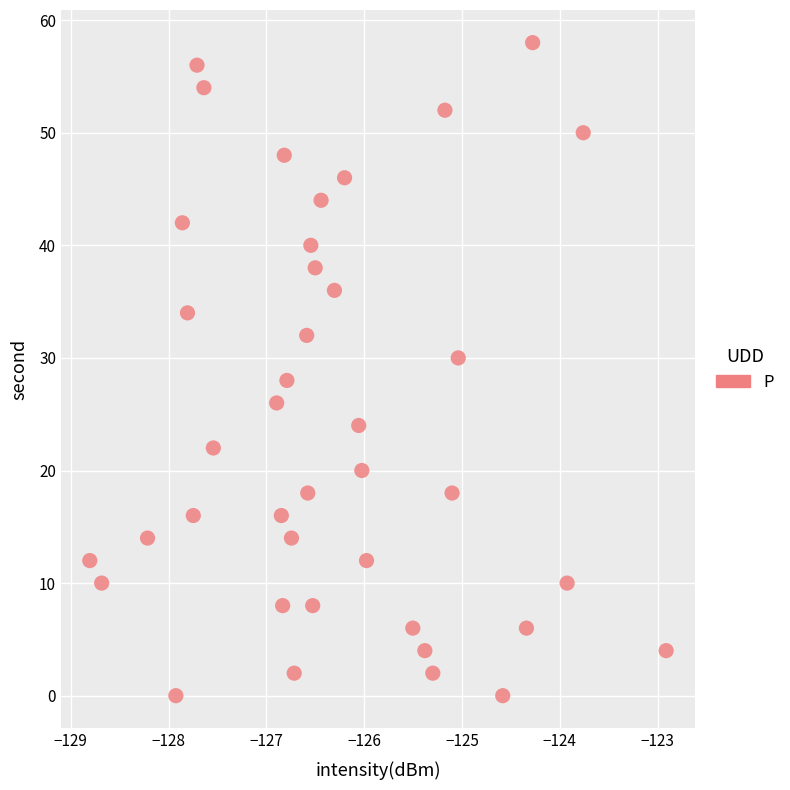

What is the range of Y values (max minus min)?

58